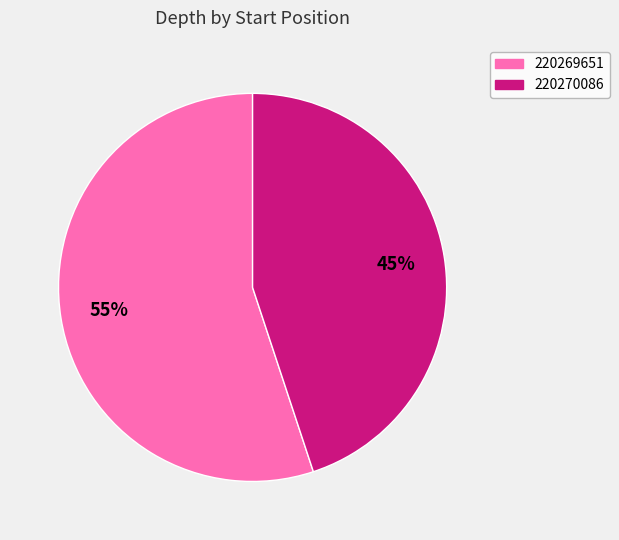

To the nearest percent, what is the difference between the 220270086 and 220269651 slice percentages?

10%